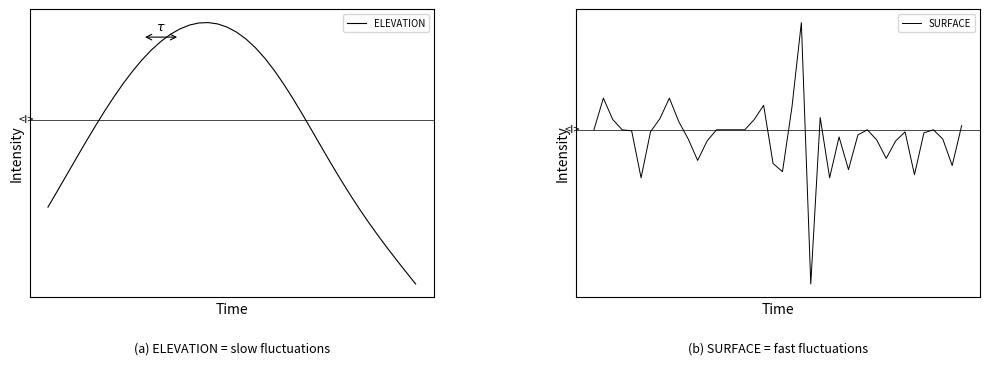

True or false: SURFACE has a value of 0.0 at 7.

False